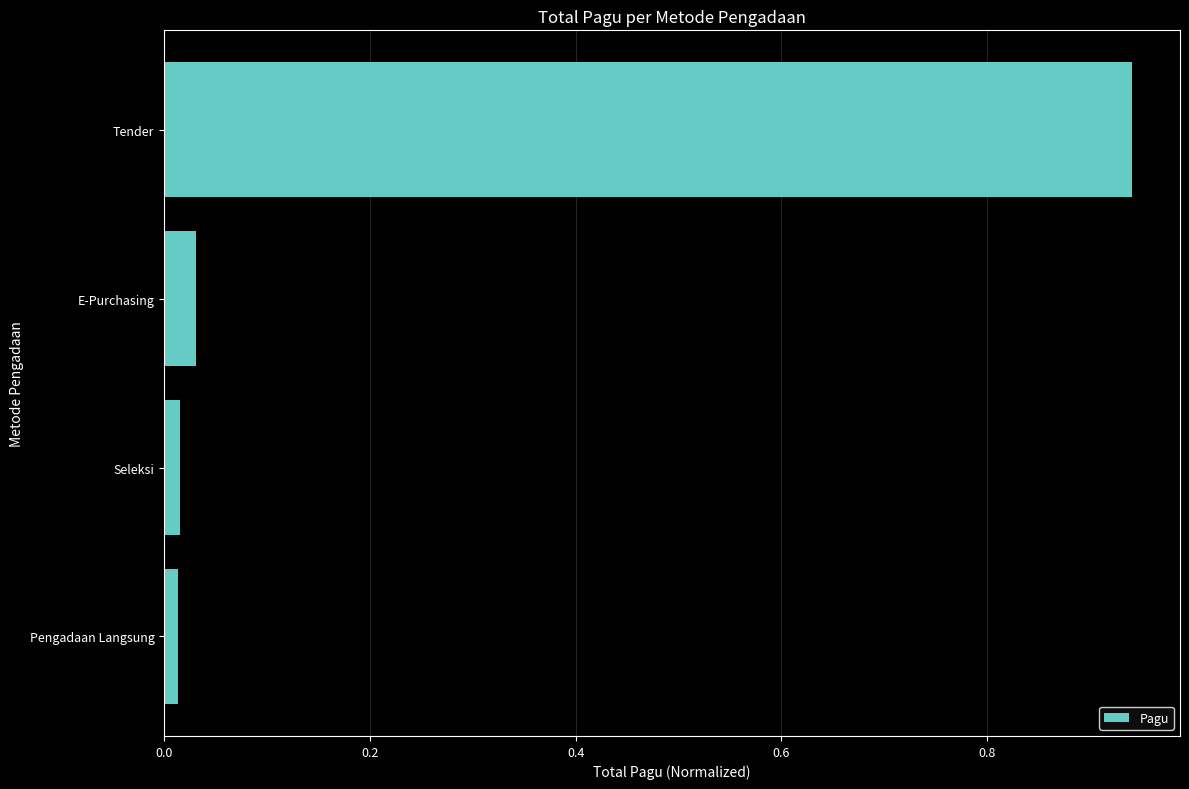

How many categories are shown in the chart?

4